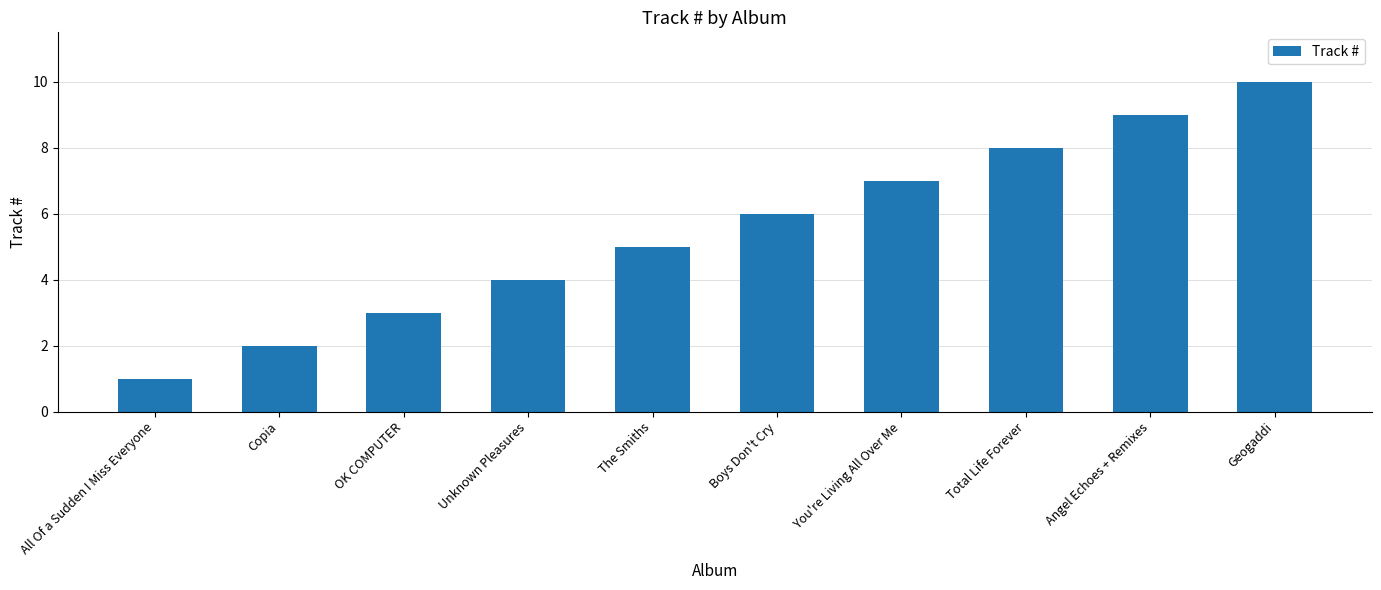

What is the average value?

6